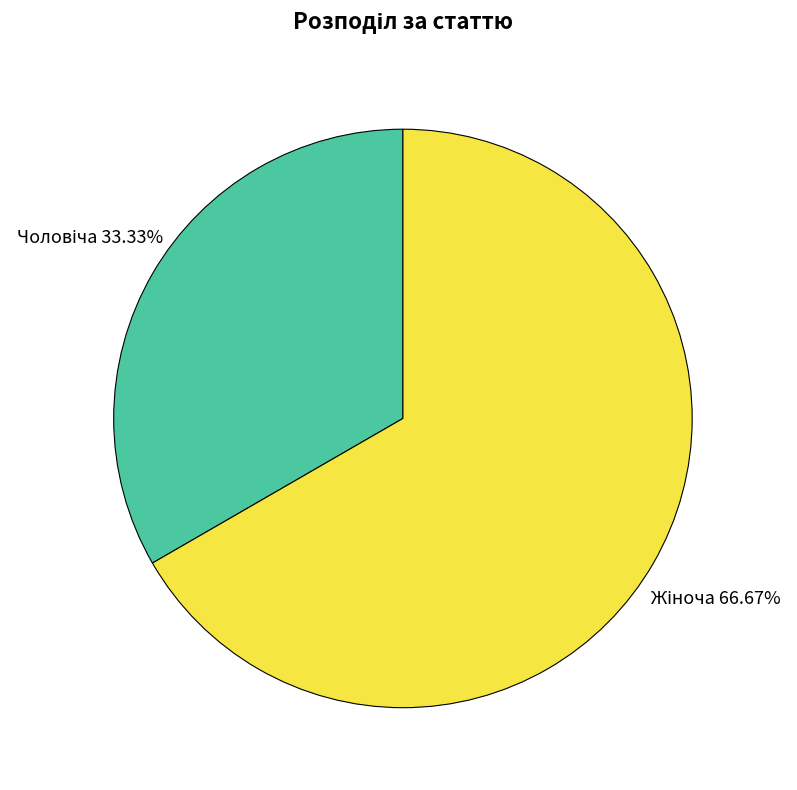

Do Чоловіча and Жіноча together represent more than half of the pie?

Yes